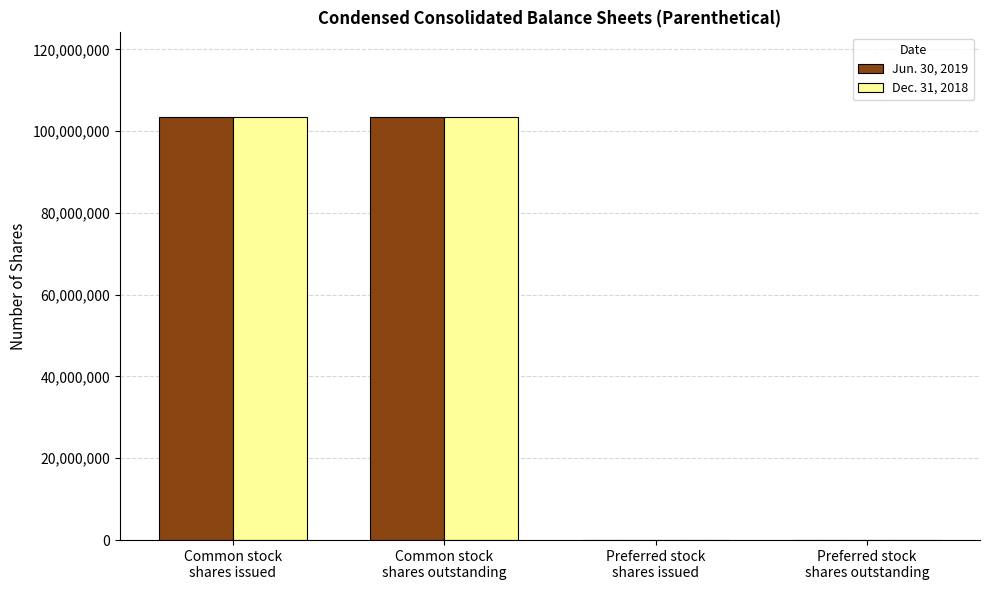

What is the maximum value shown in the chart?

103460000